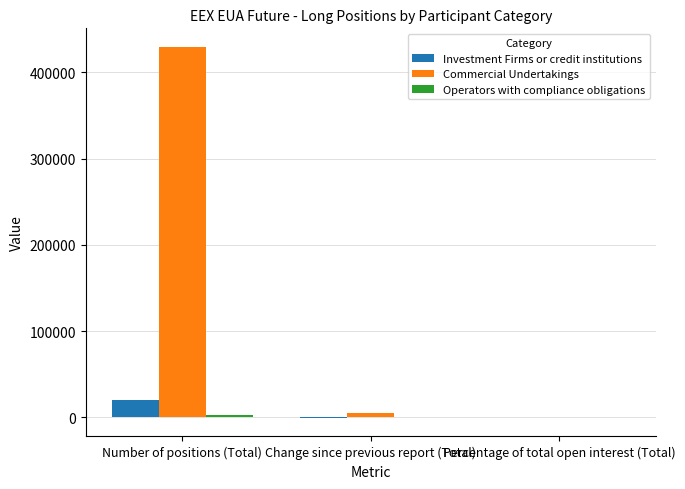

What is the sum of the Investment Firms or credit institutions values at Number of positions (Total) and Change since previous report (Total)?

19332.0